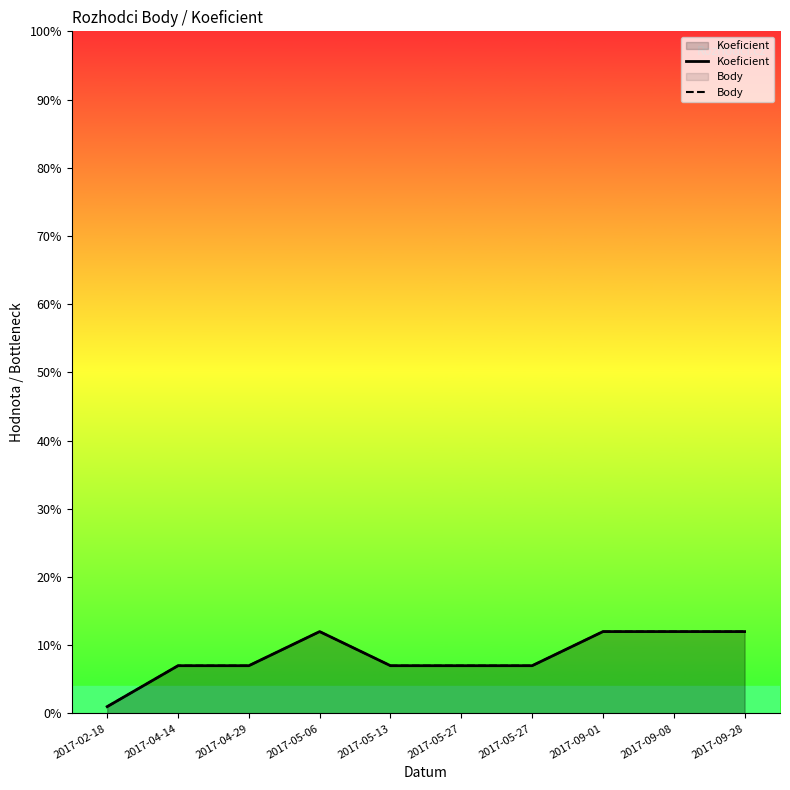

In Koeficient, how many points are higher than both neighbors (excluding endpoints)?

1